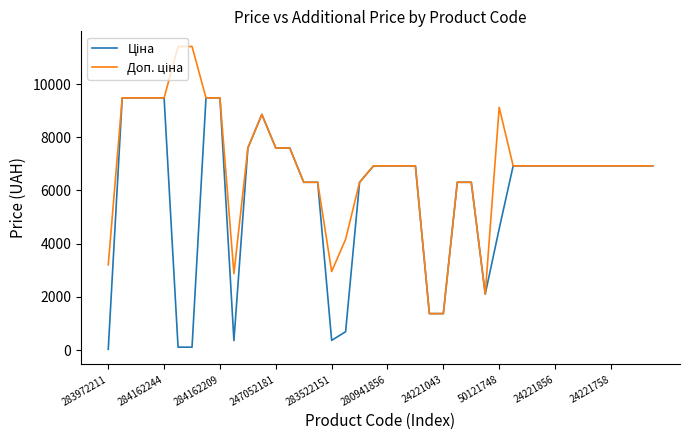

What is the greatest value displayed?

11410.0